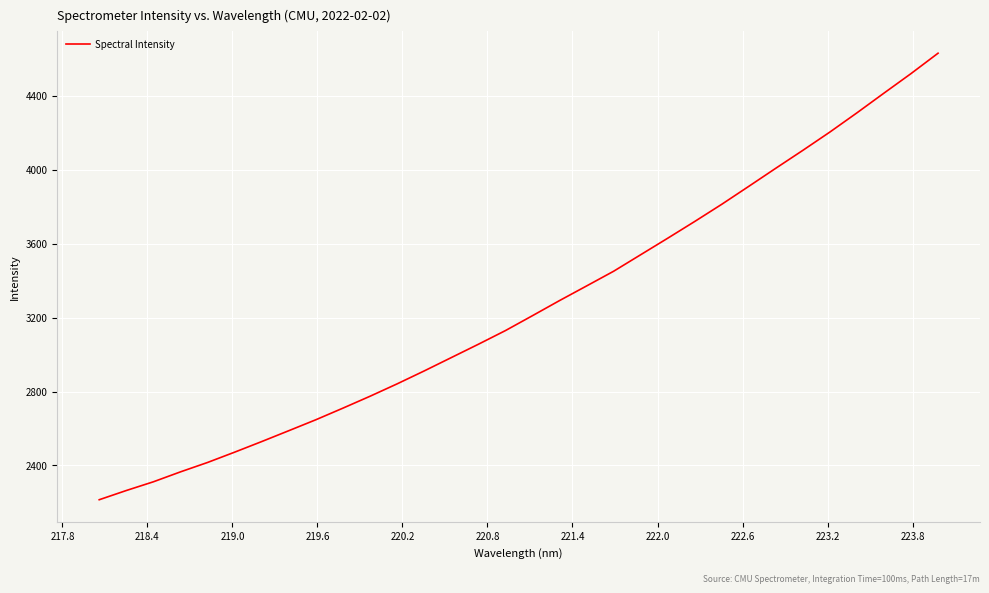

True or false: the data has more than 0 interior local peaks.

False